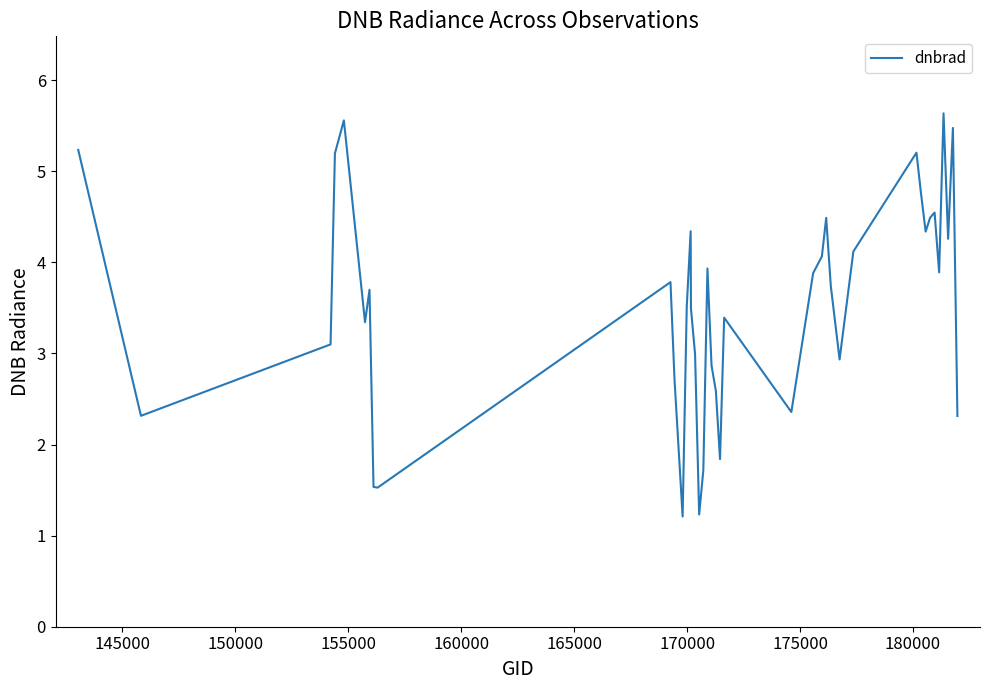

What is the minimum value shown in the chart?

1.2